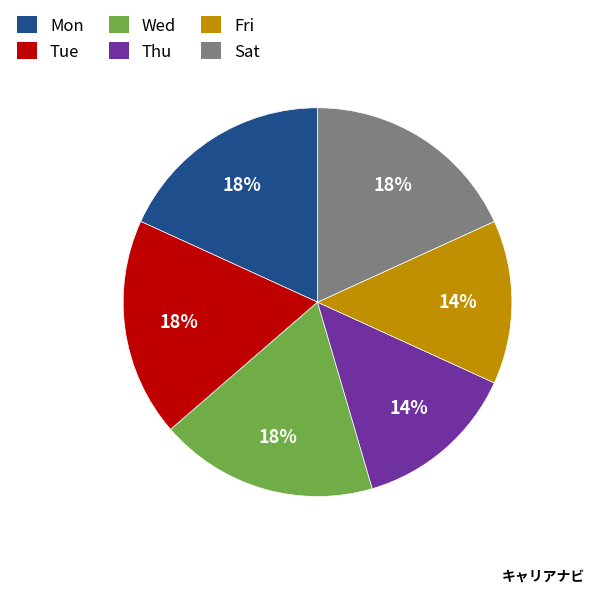

Combined, do Thu and Fri account for over 50%?

No